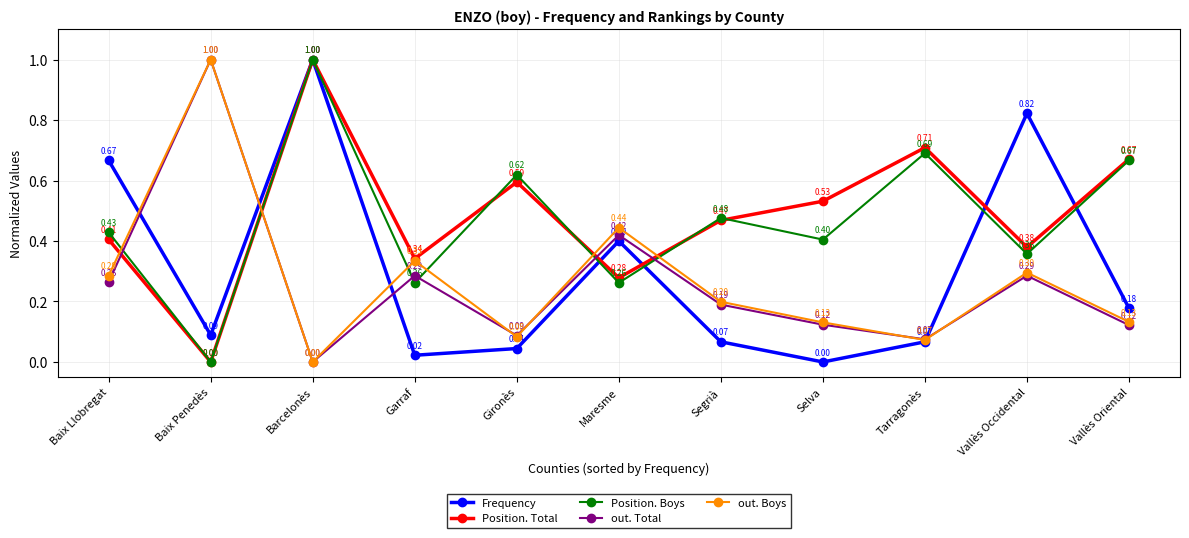

At which label does Position. Boys reach its minimum?

Baix Penedès